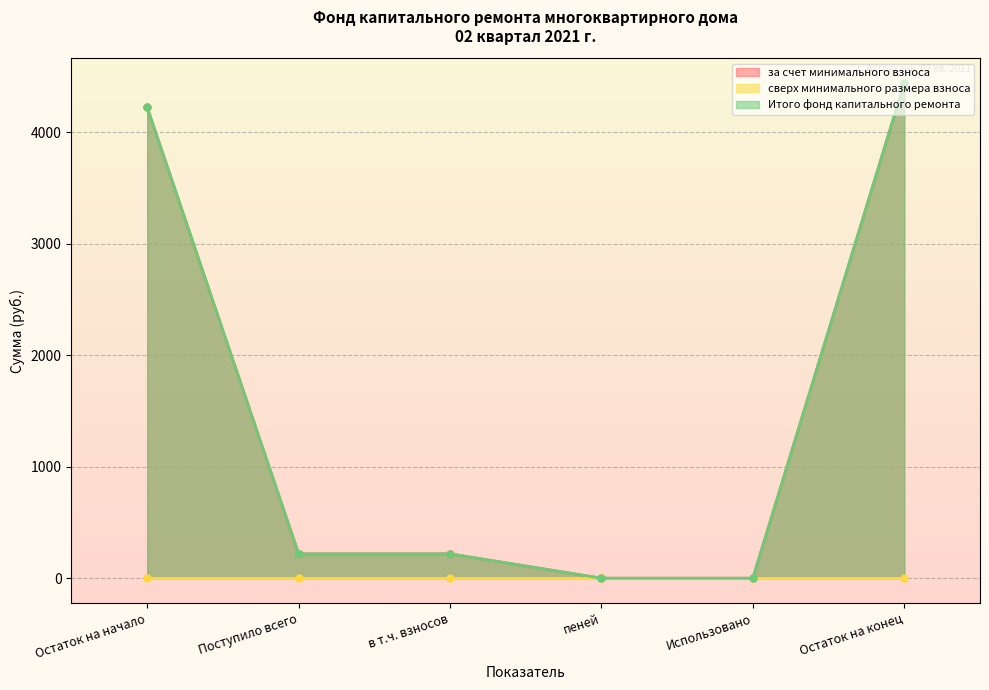

Between Остаток на начало and в т.ч. взносов, which series saw the biggest shift?

за счет минимального взноса